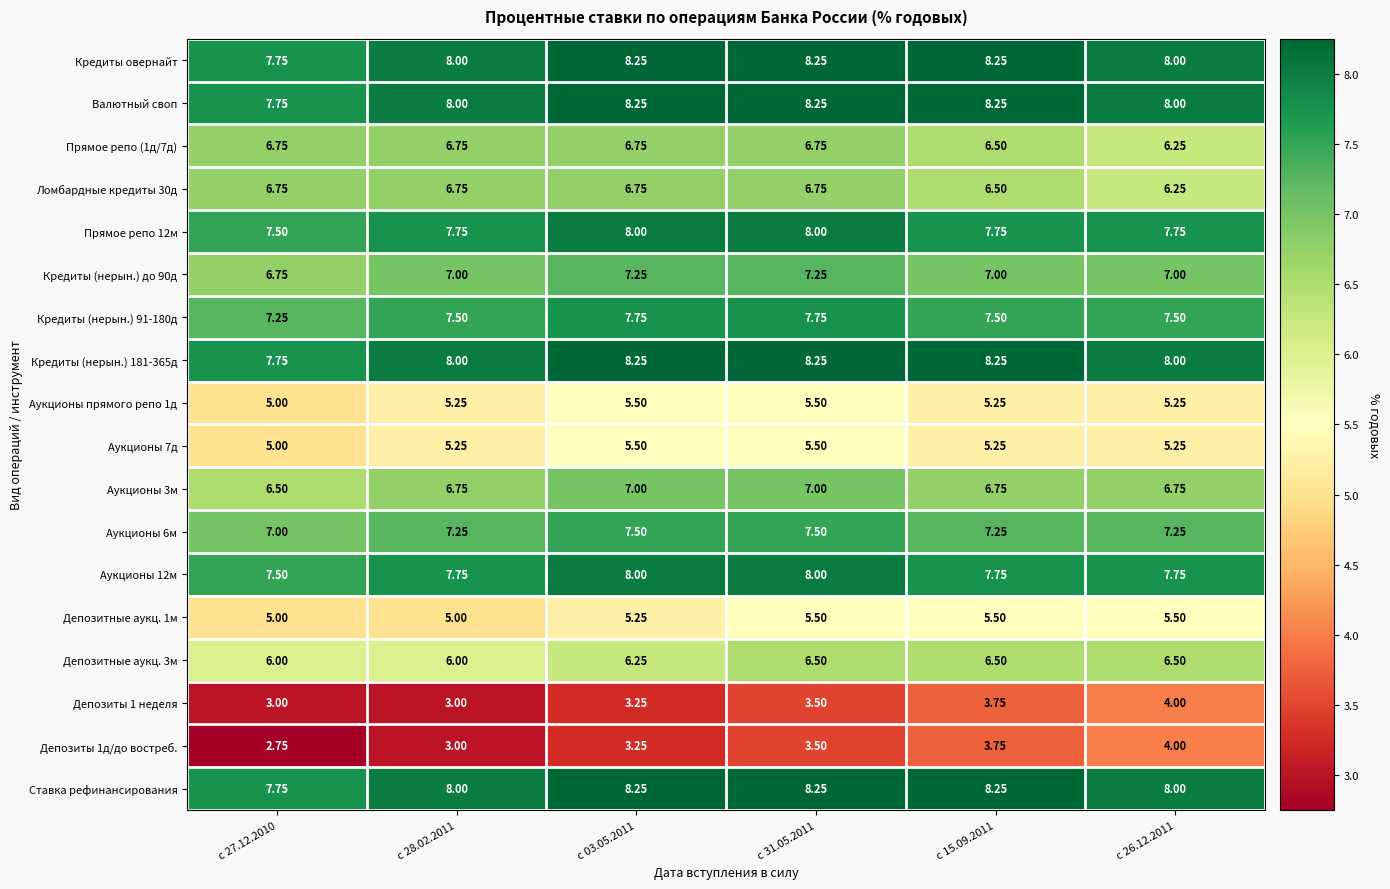

How many categories are shown in the chart?

6